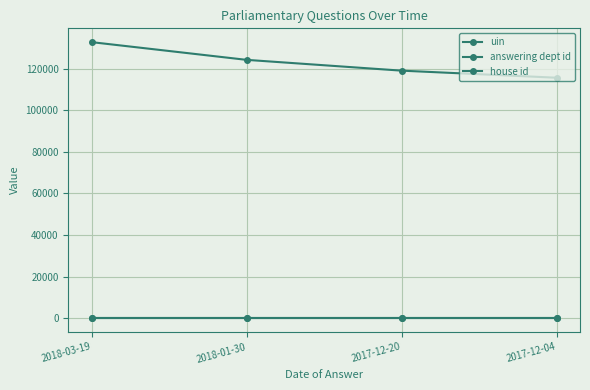

How many lines are shown in the chart?

3